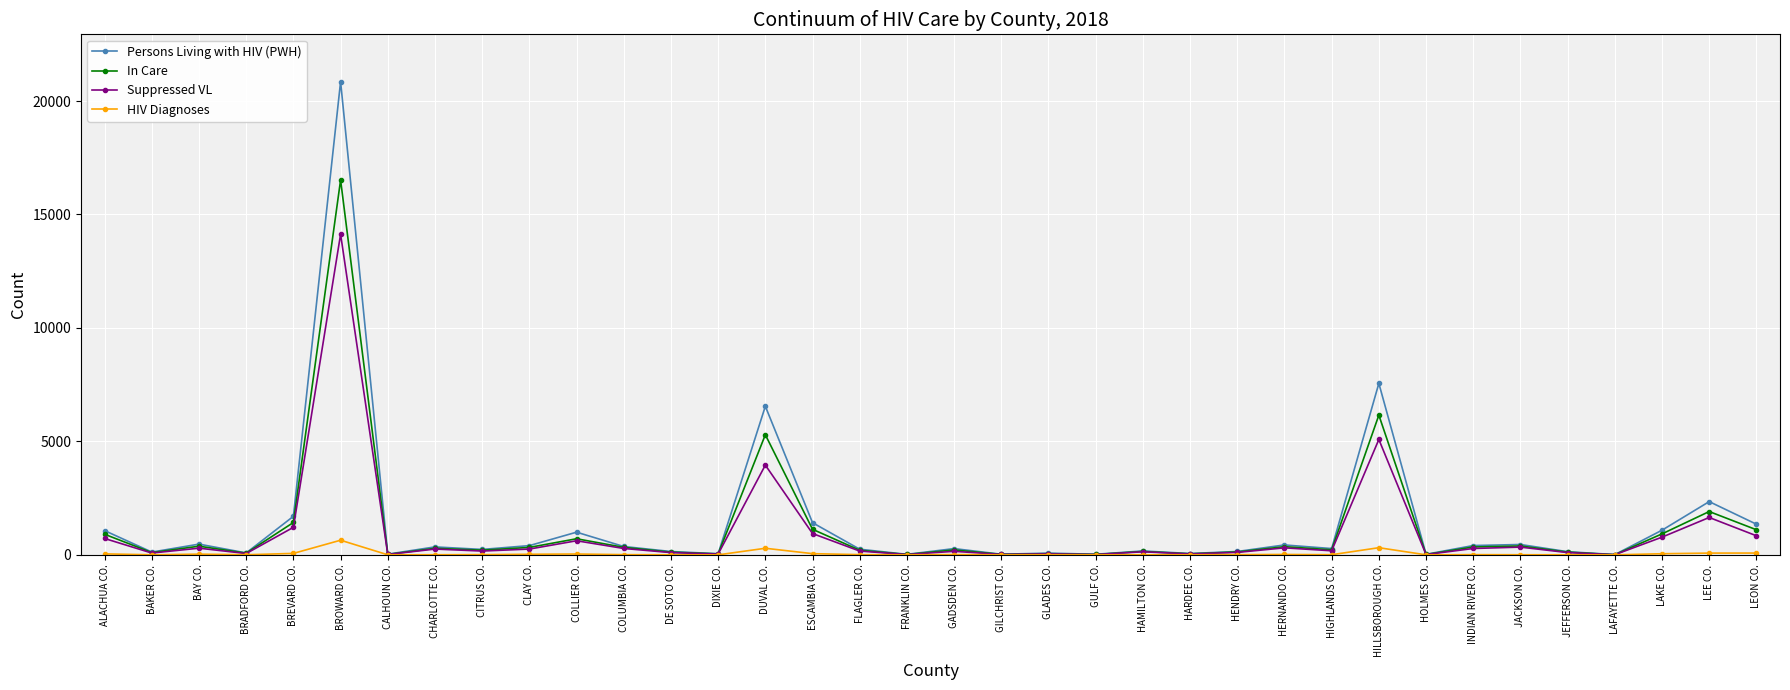

Does the chart display data point markers on the line(s)?

Yes